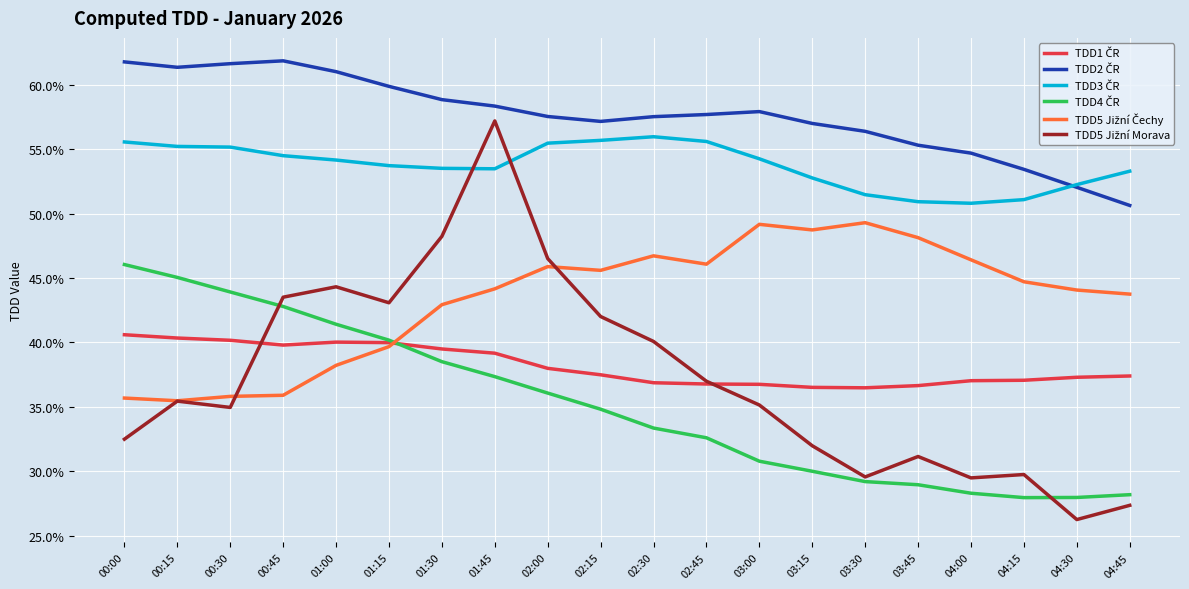

Does the chart display data point markers on the line(s)?

No